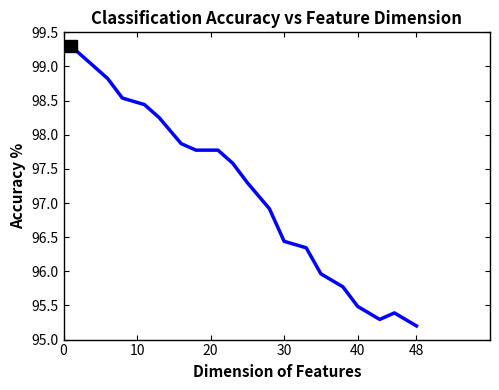

What is the minimum value shown in the chart?

95.2